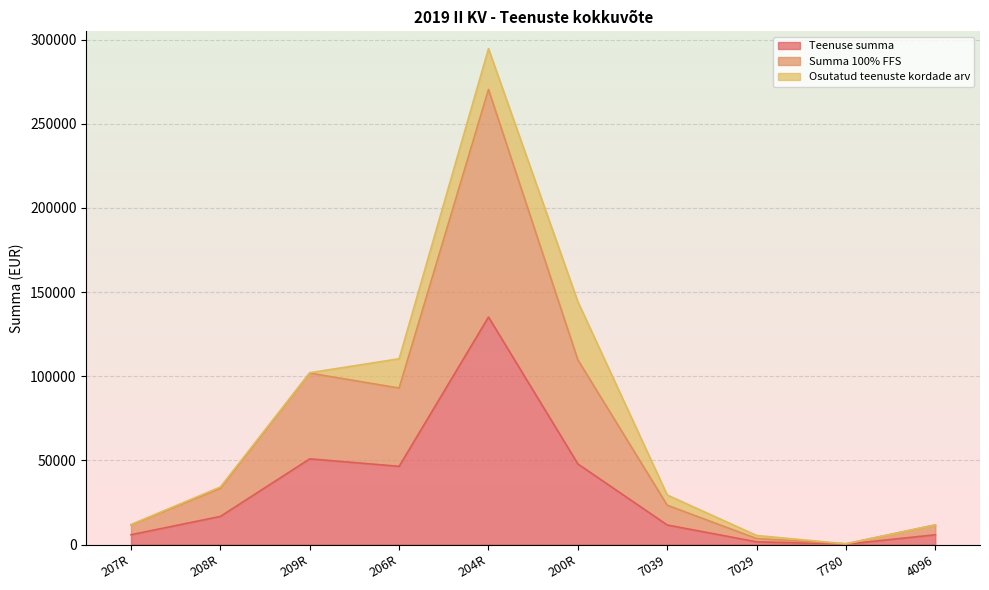

What is the difference between the maximum and minimum values in the Summa 100% FFS series?

269921.1